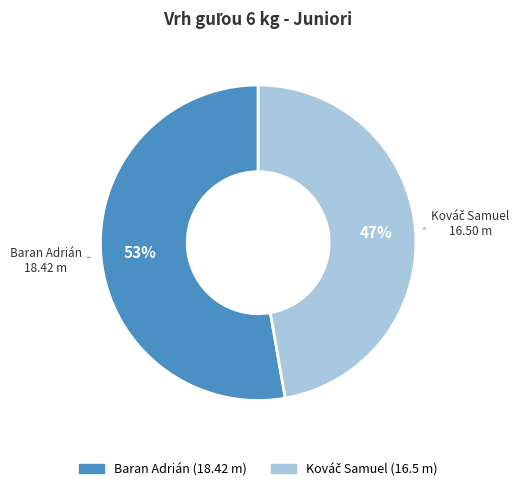

To the nearest percent, what portion does Baran Adrián represent?

53%